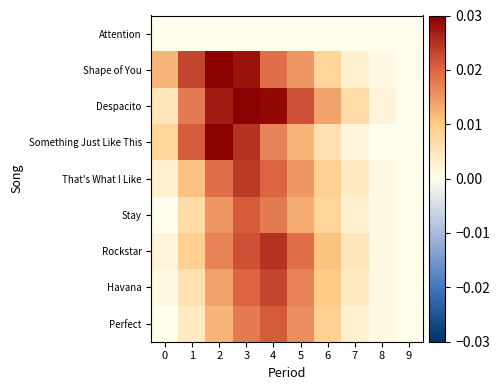

Reading right to left, list all the values displayed in this chart.

Attention: 9=0.0	8=0.0	7=0.0	6=0.0	5=0.0	4=0.0	3=0.0	2=0.0	1=0.0	0=0.0
Shape of You: 9=0.0	8=0.0	7=0.0	6=0.0	5=0.0	4=0.0	3=0.0	2=0.0	1=0.0	0=0.0
Despacito: 9=0.0	8=0.0	7=0.0	6=0.0	5=0.0	4=0.0	3=0.0	2=0.0	1=0.0	0=0.0
Something Just Like This: 9=0.0	8=0.0	7=0.0	6=0.0	5=0.0	4=0.0	3=0.0	2=0.0	1=0.0	0=0.0
That's What I Like: 9=0.0	8=0.0	7=0.0	6=0.0	5=0.0	4=0.0	3=0.0	2=0.0	1=0.0	0=0.0
Stay: 9=0.0	8=0.0	7=0.0	6=0.0	5=0.0	4=0.0	3=0.0	2=0.0	1=0.0	0=0.0
Rockstar: 9=0.0	8=0.0	7=0.0	6=0.0	5=0.0	4=0.0	3=0.0	2=0.0	1=0.0	0=0.0
Havana: 9=0.0	8=0.0	7=0.0	6=0.0	5=0.0	4=0.0	3=0.0	2=0.0	1=0.0	0=0.0
Perfect: 9=0.0	8=0.0	7=0.0	6=0.0	5=0.0	4=0.0	3=0.0	2=0.0	1=0.0	0=0.0